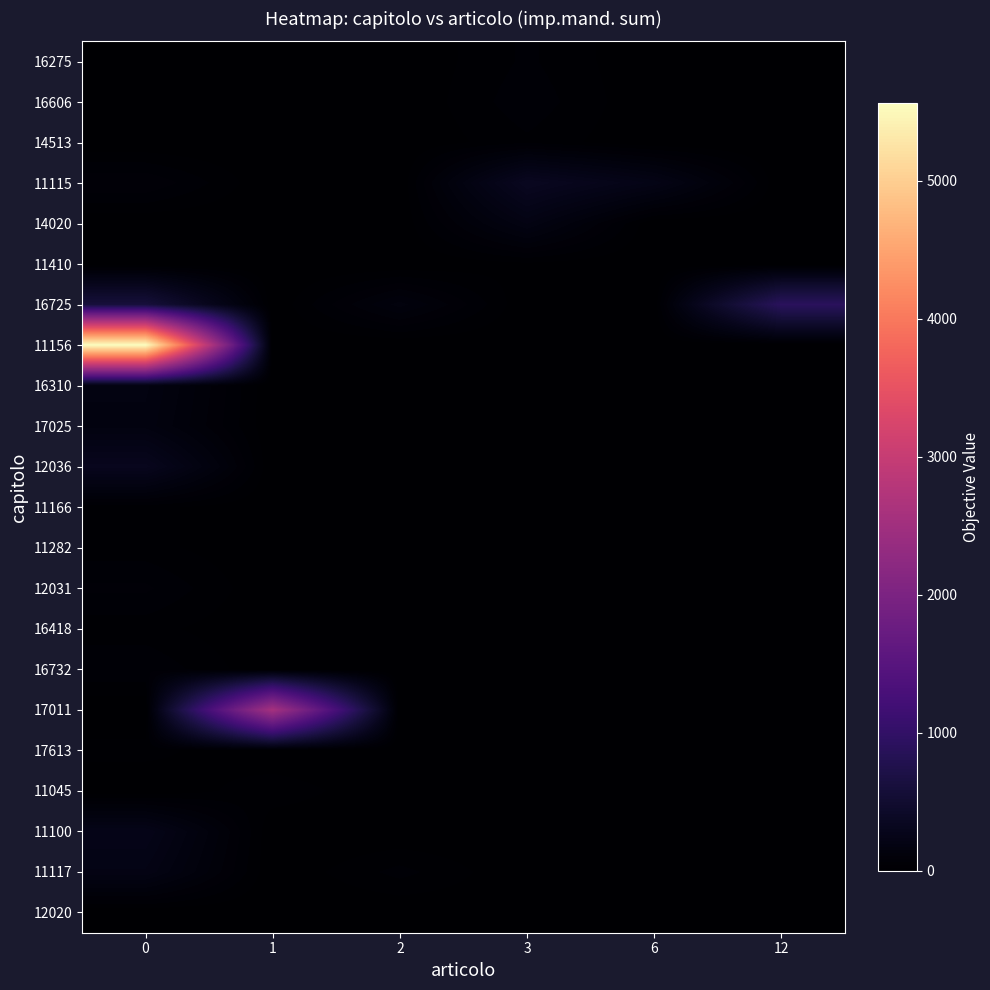

Which series has the largest total across all categories?

11156